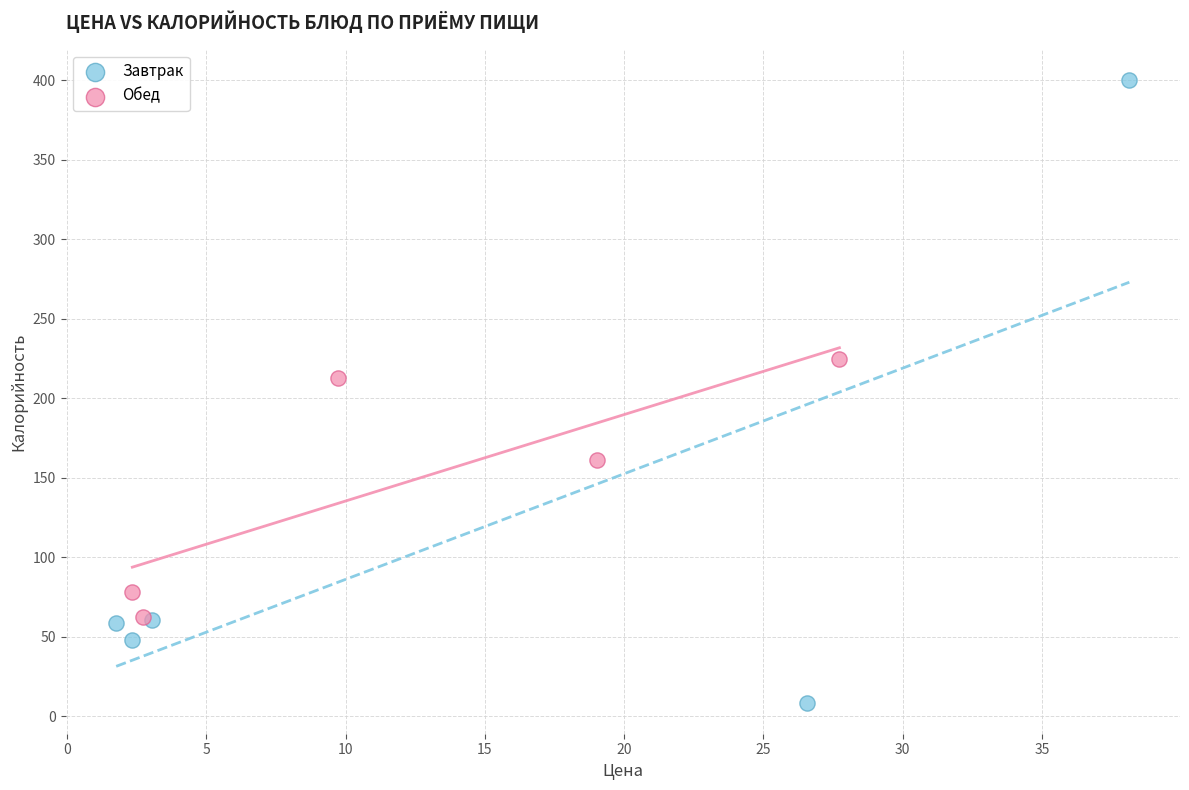

Which series contains the highest Y value?

Завтрак